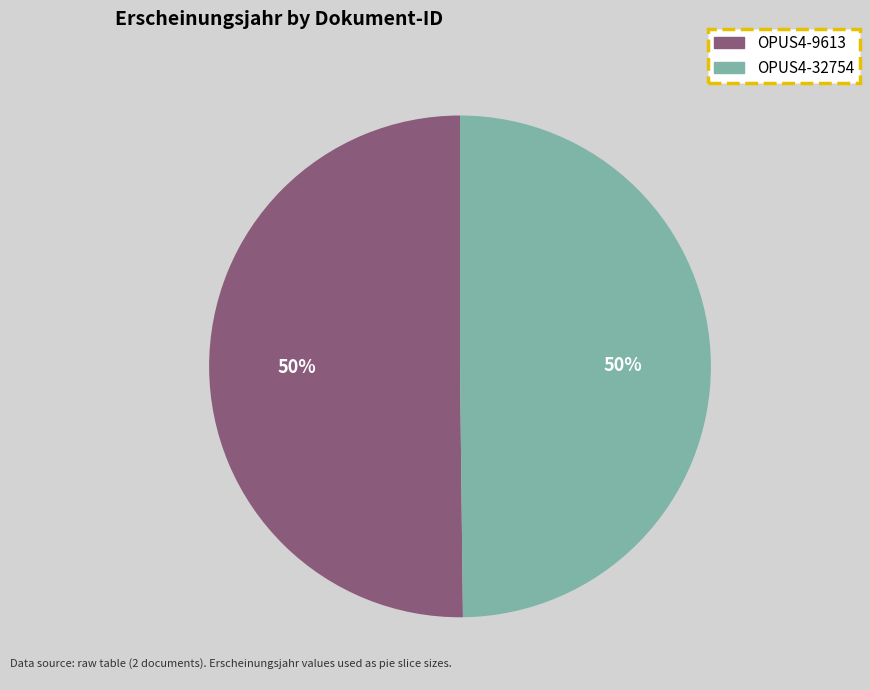

To the nearest percent, what percentage of the pie is OPUS4-9613?

50%